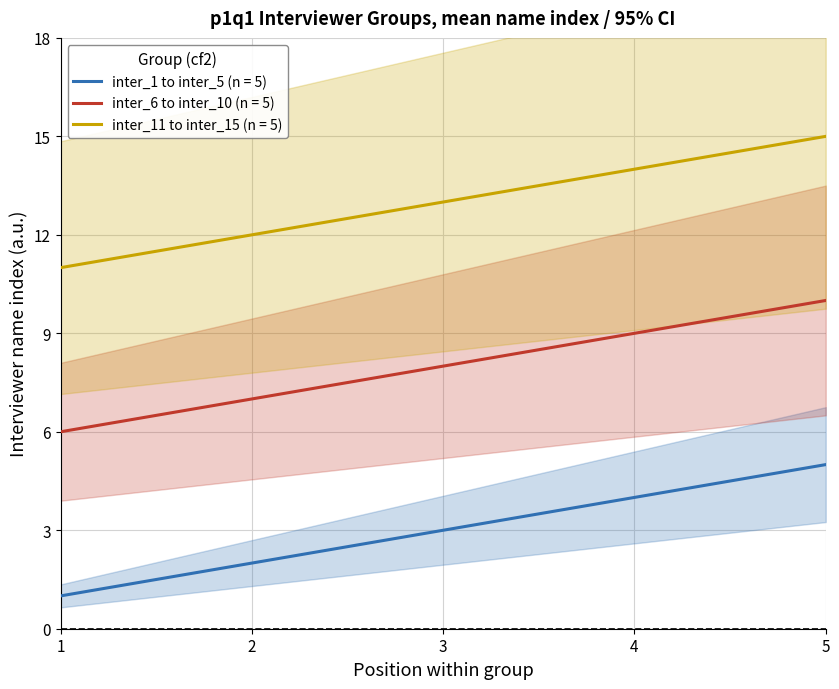

True or false: inter_6 to inter_10 (cf=2) and inter_1 to inter_5 (cf=1) cross at least once.

False